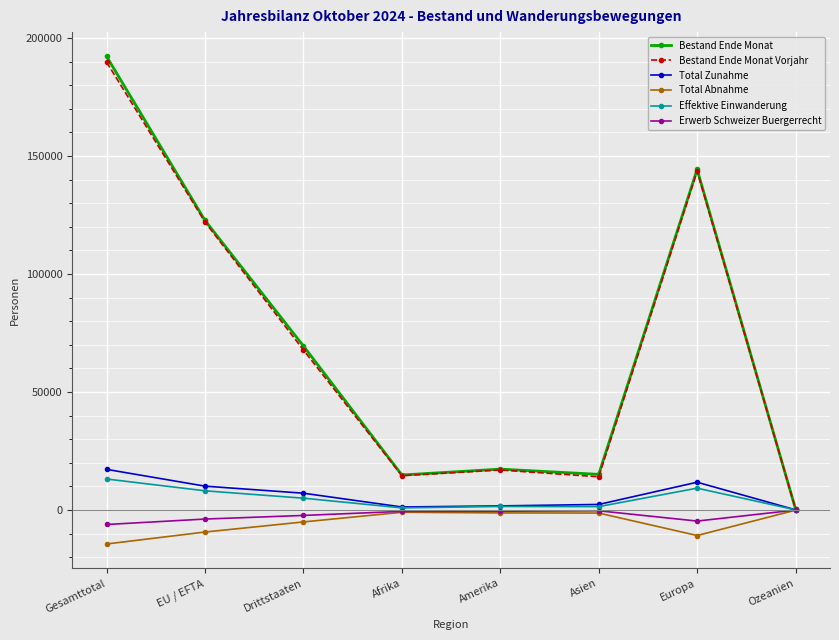

Is it true that Total Zunahme equals 29000 at Gesamttotal?

False